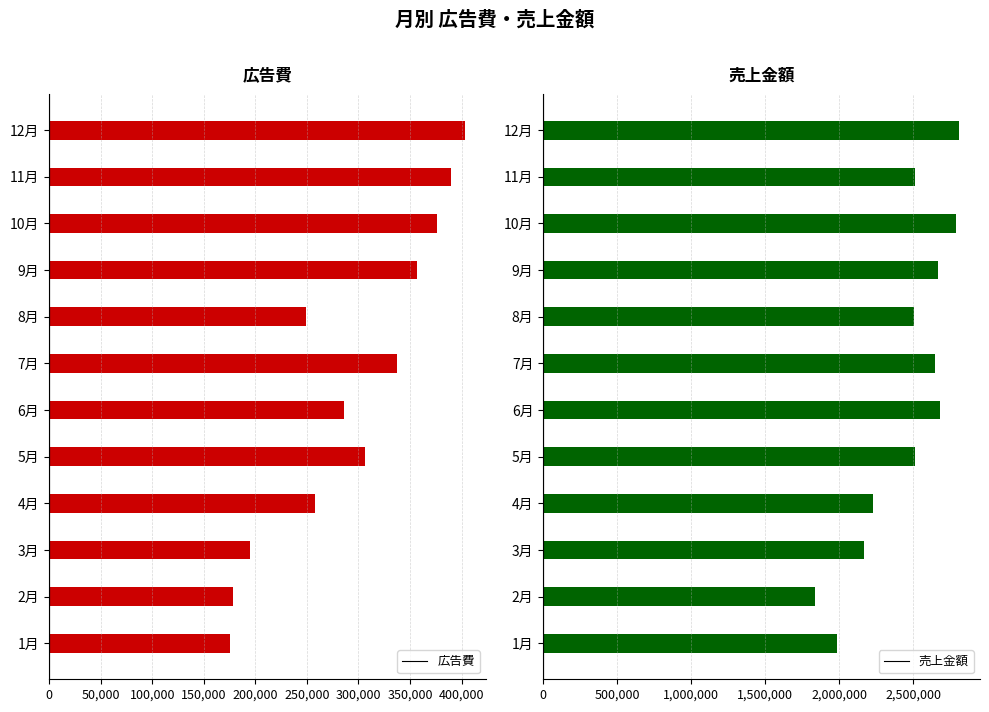

True or false: 売上金額 has a value of 754833 at 10月.

False